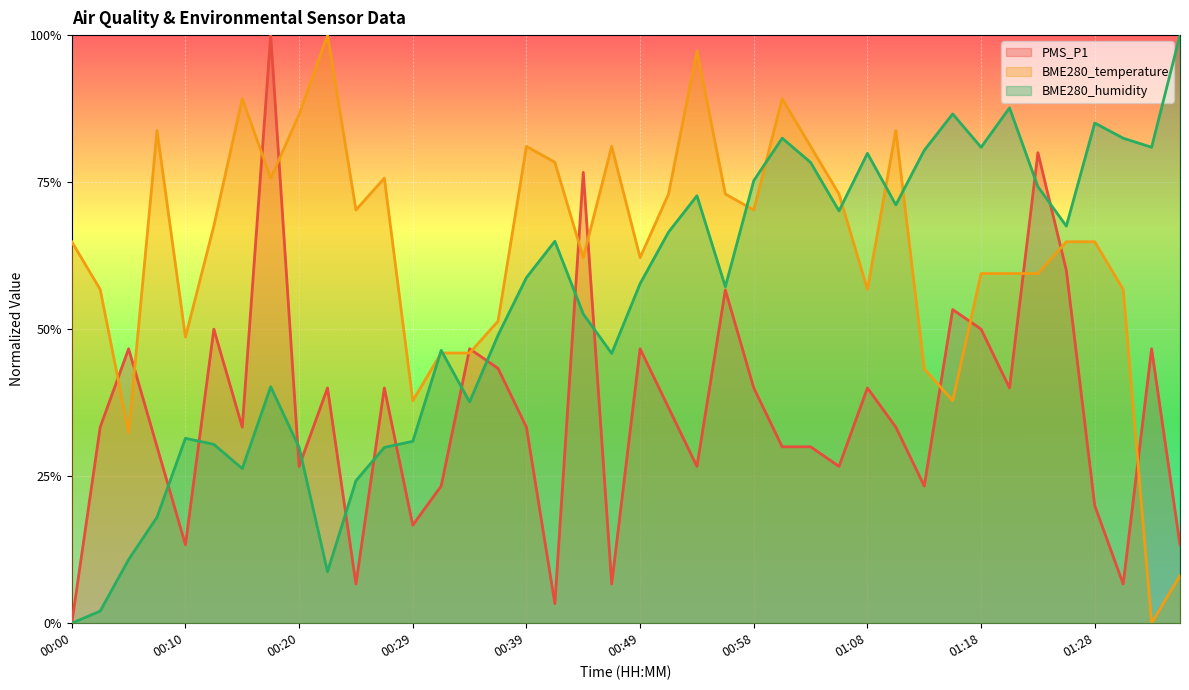

Which series has the widest spread of values?

PMS_P1